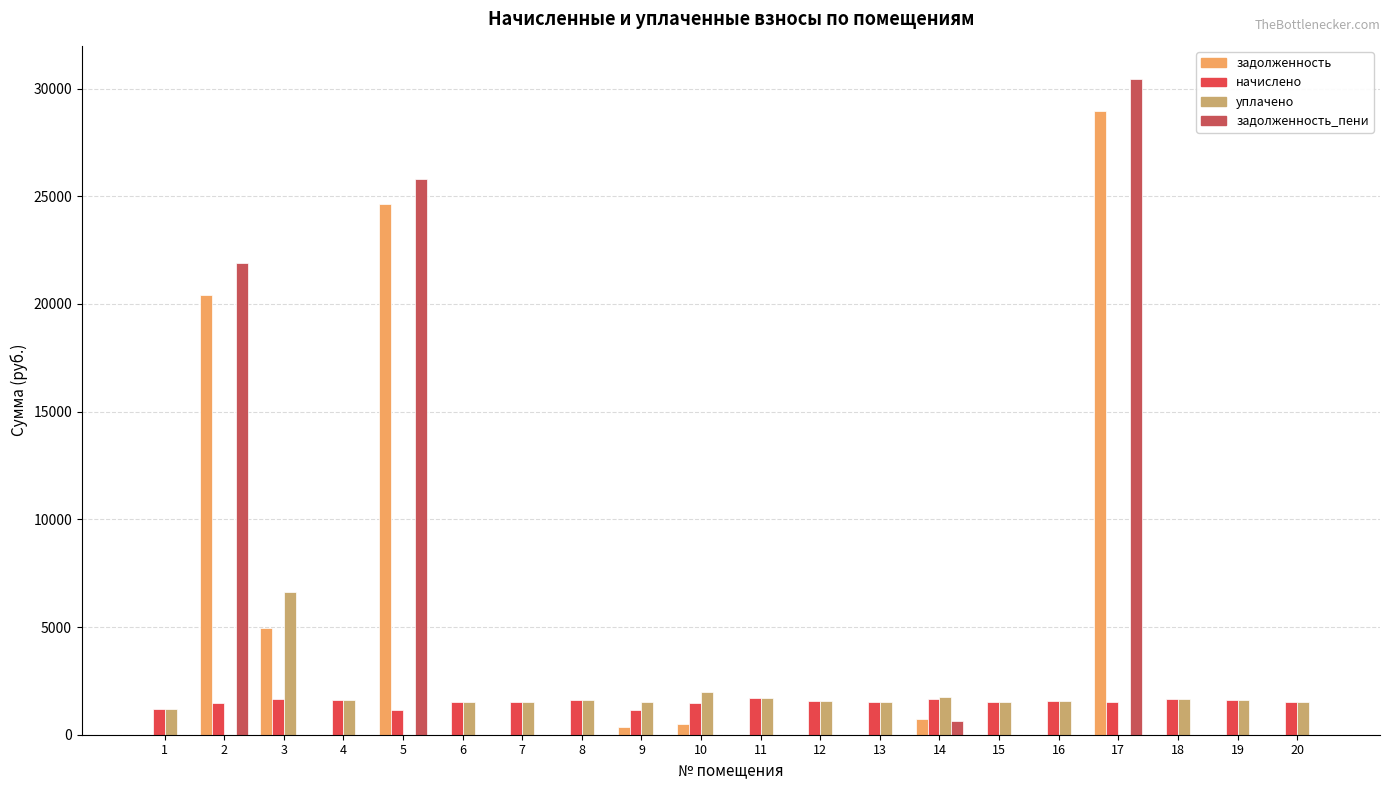

How many groups of bars are there?

20